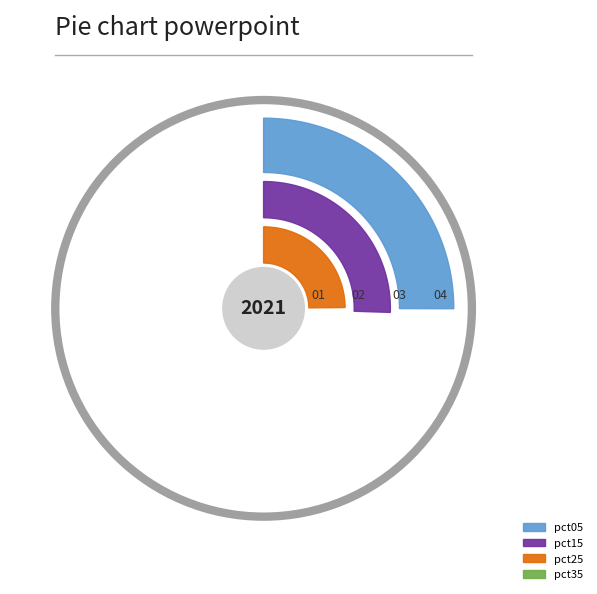

Is it true that pct15 is 23% of the pie?

False